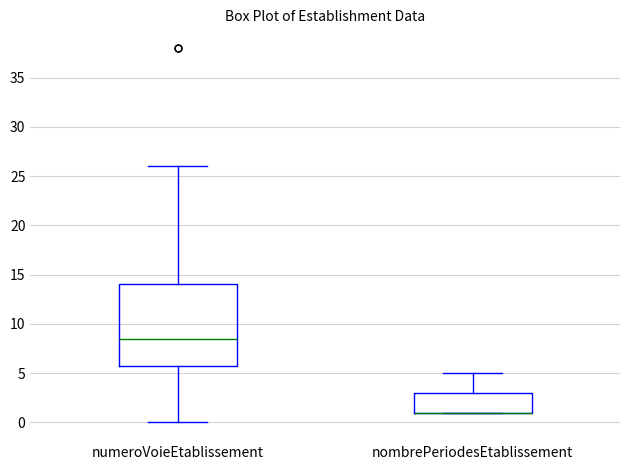

Reading left to right, transcribe this box plot: for each box, give where its median line is, the range the box spans, and where its two whiskers end, as read against the y-axis. The values are not printed on the chart, so give them approximately, as read against the axis.

numeroVoieEtablissement: median 8.5, box 6.0 to 14.0, whiskers 0.0 to 26.0
nombrePeriodesEtablissement: median 1.0 (drawn on the box's lower edge), box 1.0 to 3.0, whiskers 1.0 to 5.0